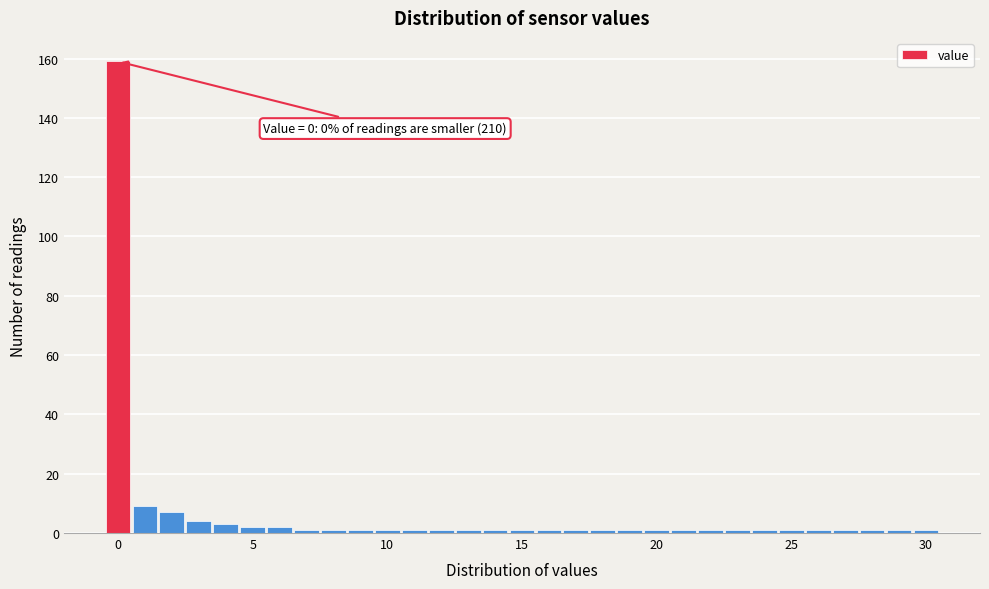

Around what value on the x-axis is the tallest bar? Give the approximate position of its centre, as read against the axis.

0.0